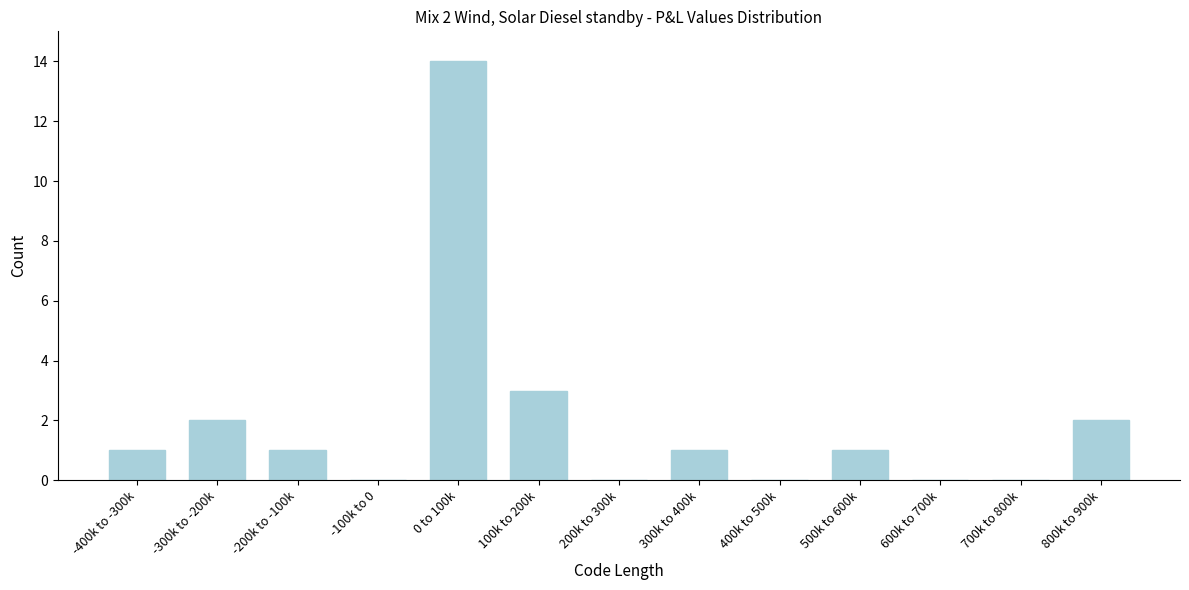

Reading right to left, extract all data points from this chart.

800k to 900k=2	700k to 800k=0	600k to 700k=0	500k to 600k=1	400k to 500k=0	300k to 400k=1	200k to 300k=0	100k to 200k=3	0 to 100k=14	-100k to 0=0	-200k to -100k=1	-300k to -200k=2	-400k to -300k=1